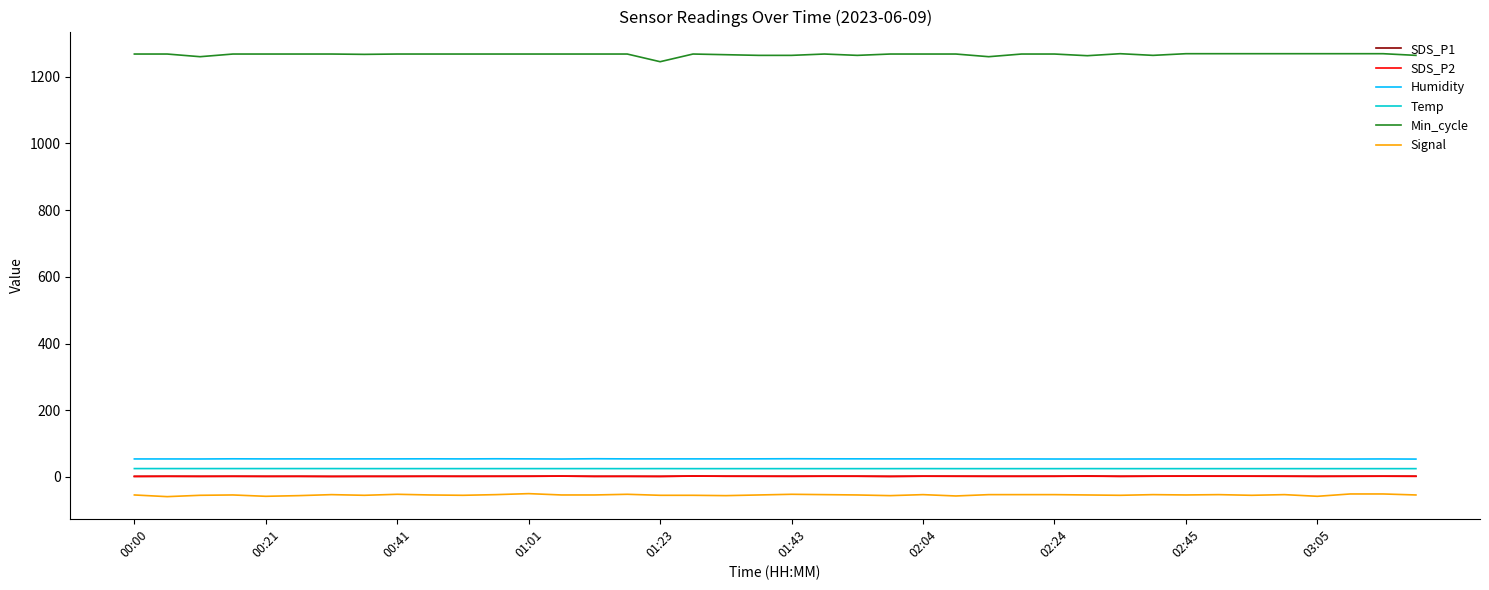

What is the minimum value for Humidity?

53.6